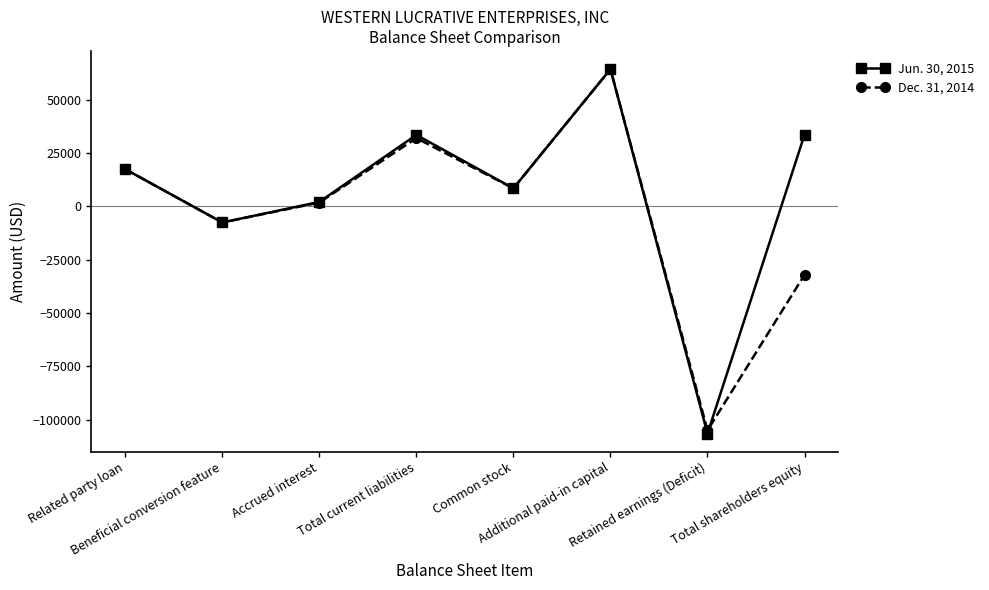

Which series has the largest total across all categories?

Jun. 30, 2015